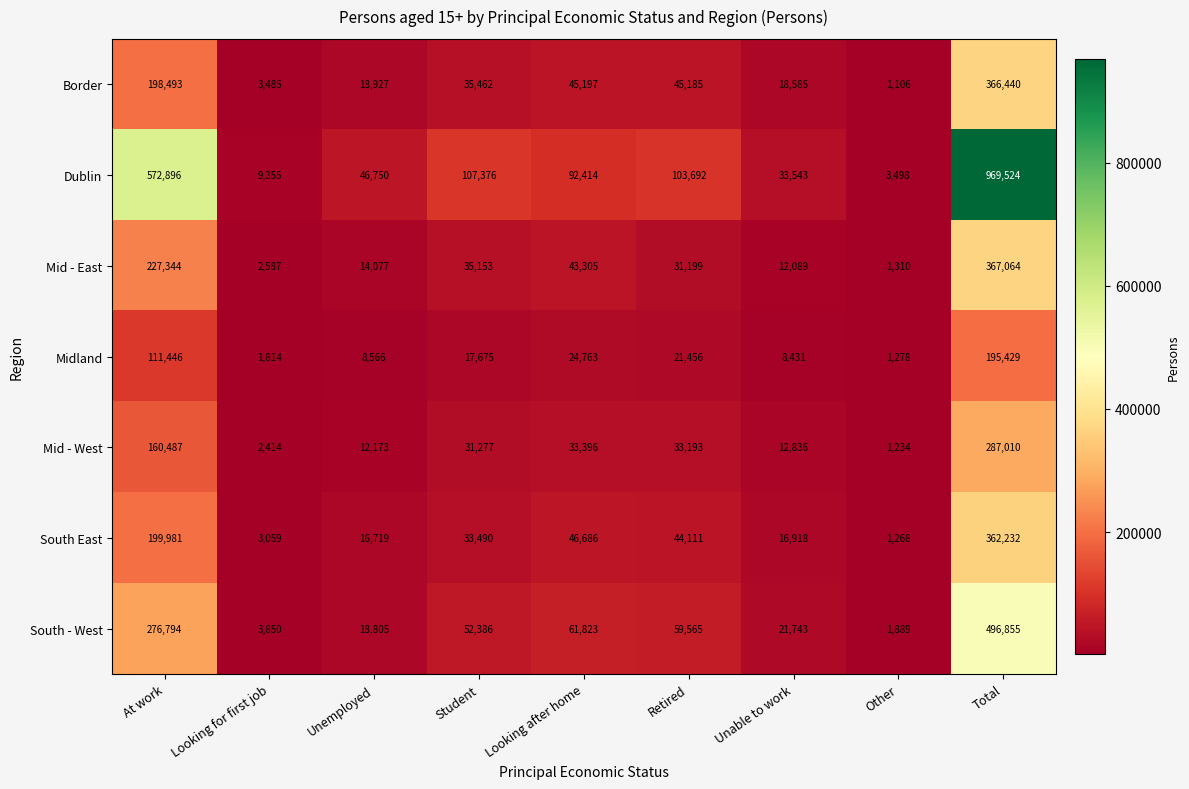

At how many categories does at least one series exceed 599547?

1